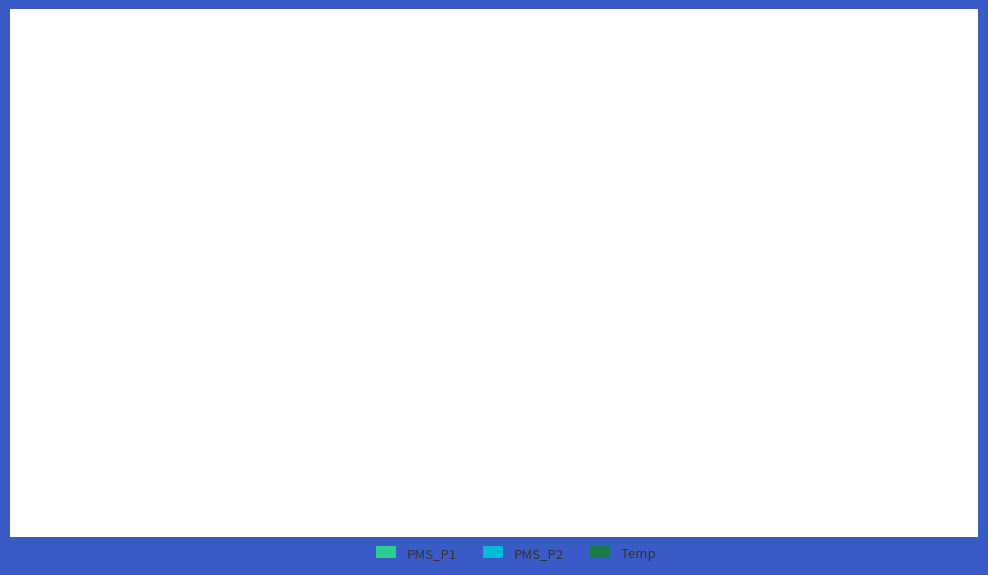

How many bars are there in total?

20